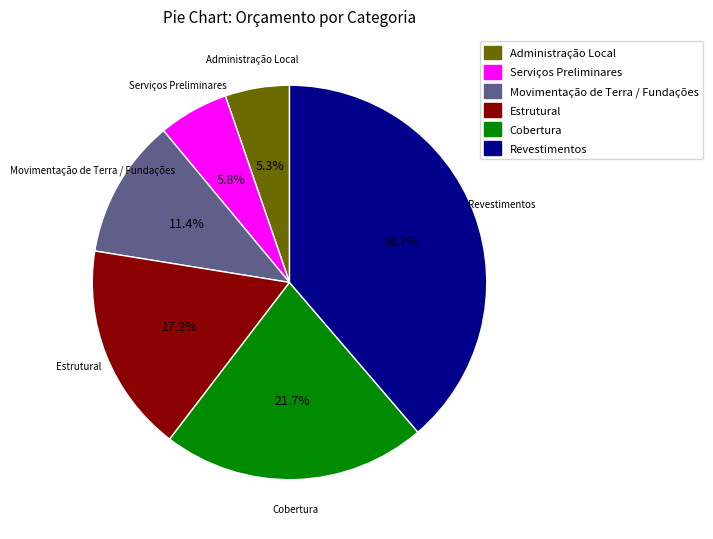

What percentage is the Revestimentos slice, to the nearest percent?

39%